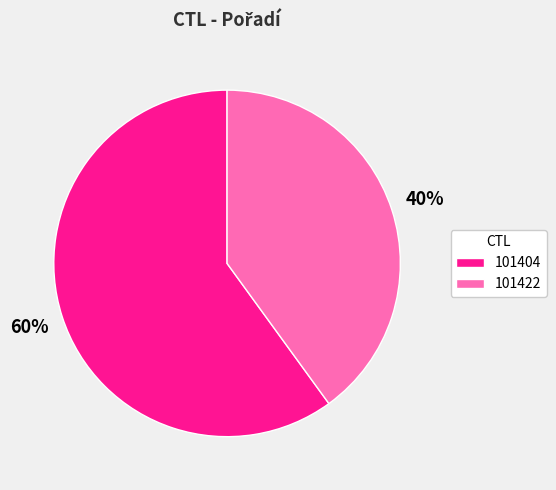

Does 101404 represent more than half of the total?

Yes